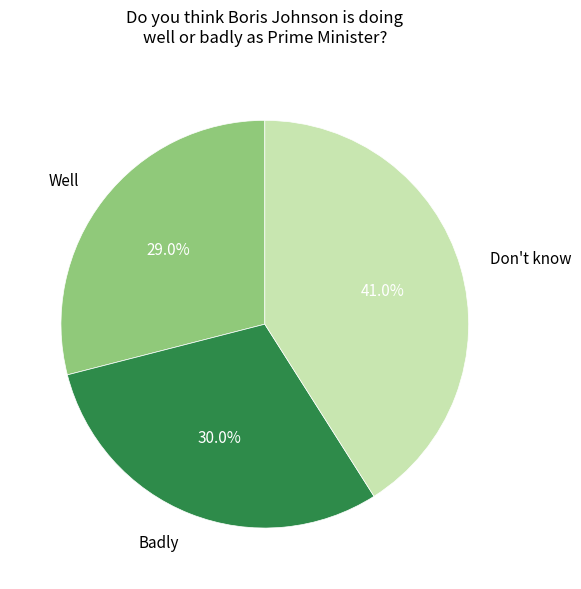

What percentage is the Don't know slice, to the nearest percent?

41%